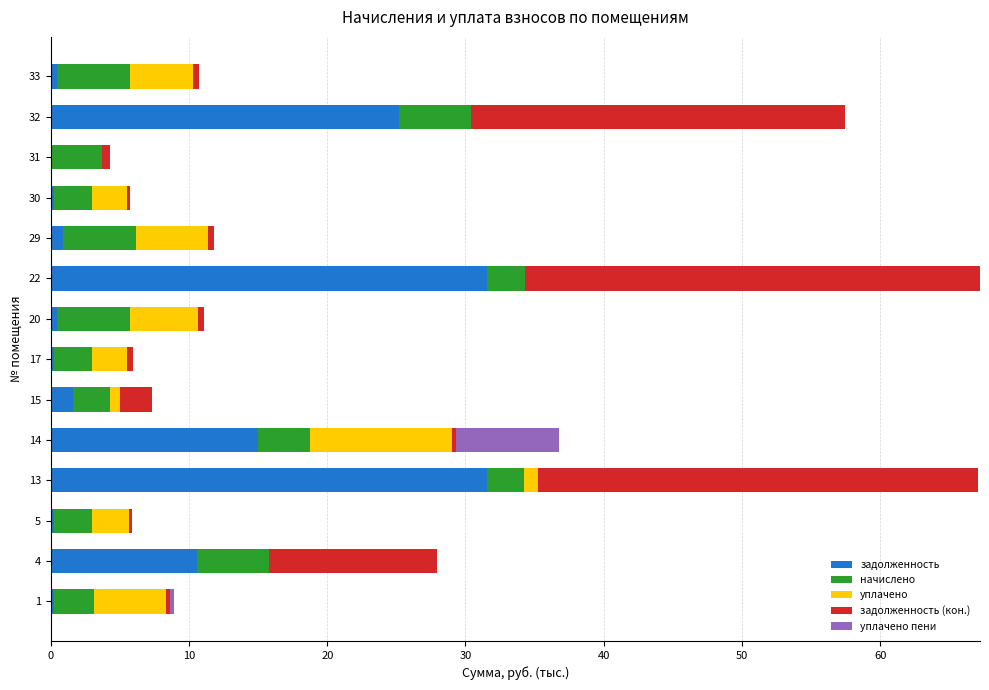

True or false: задолженность has a value of 15.0 at 14.

True